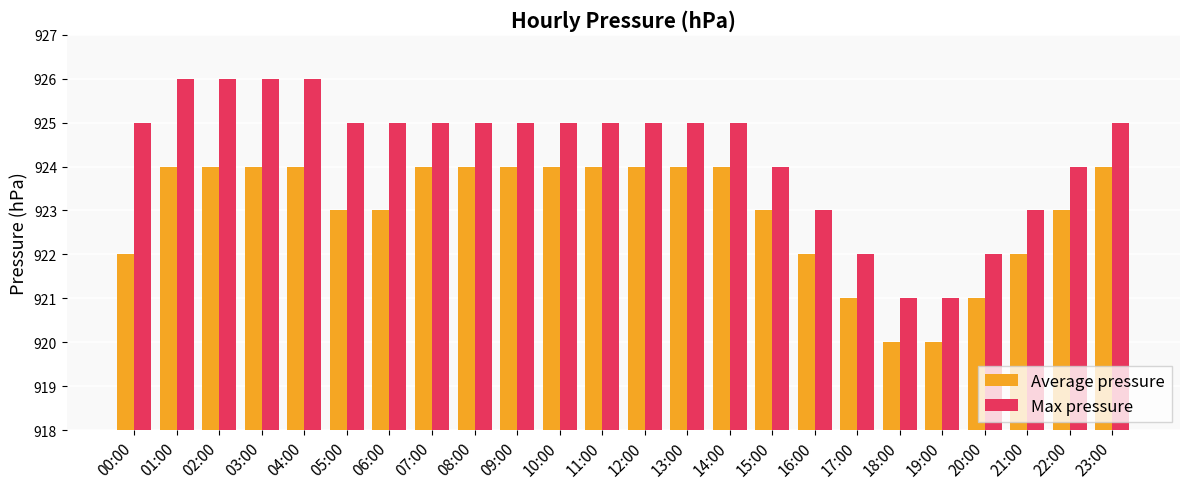

What is the smallest value displayed?

920